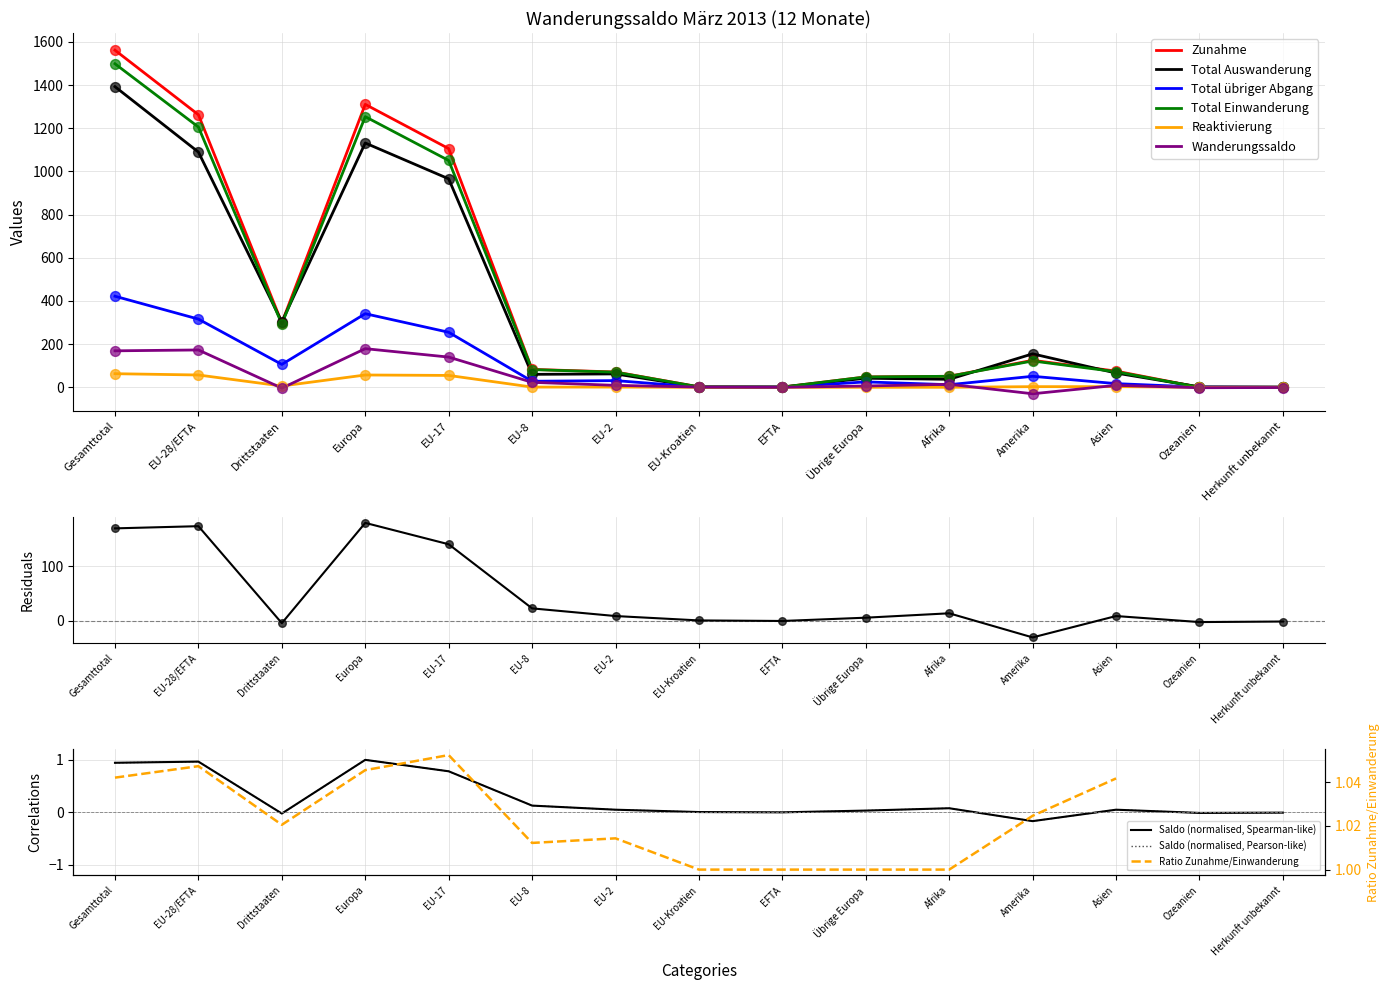

At which category is the sum across all series the highest?

Gesamttotal